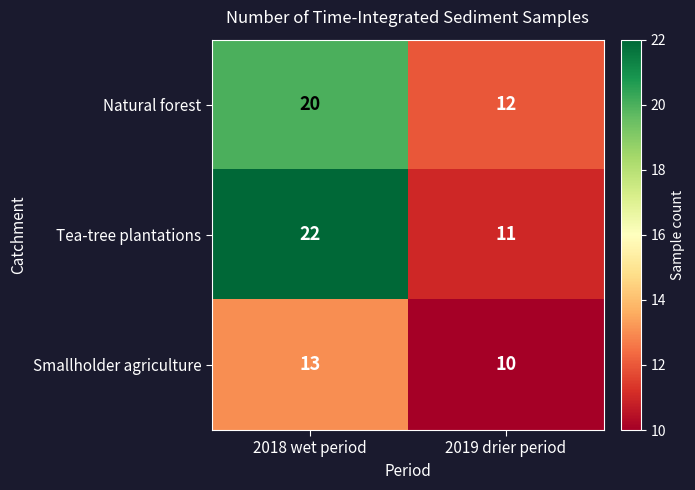

Reading left to right, what are all the values shown in this chart?

Natural forest: 20	12
Tea-tree plantations: 22	11
Smallholder agriculture: 13	10